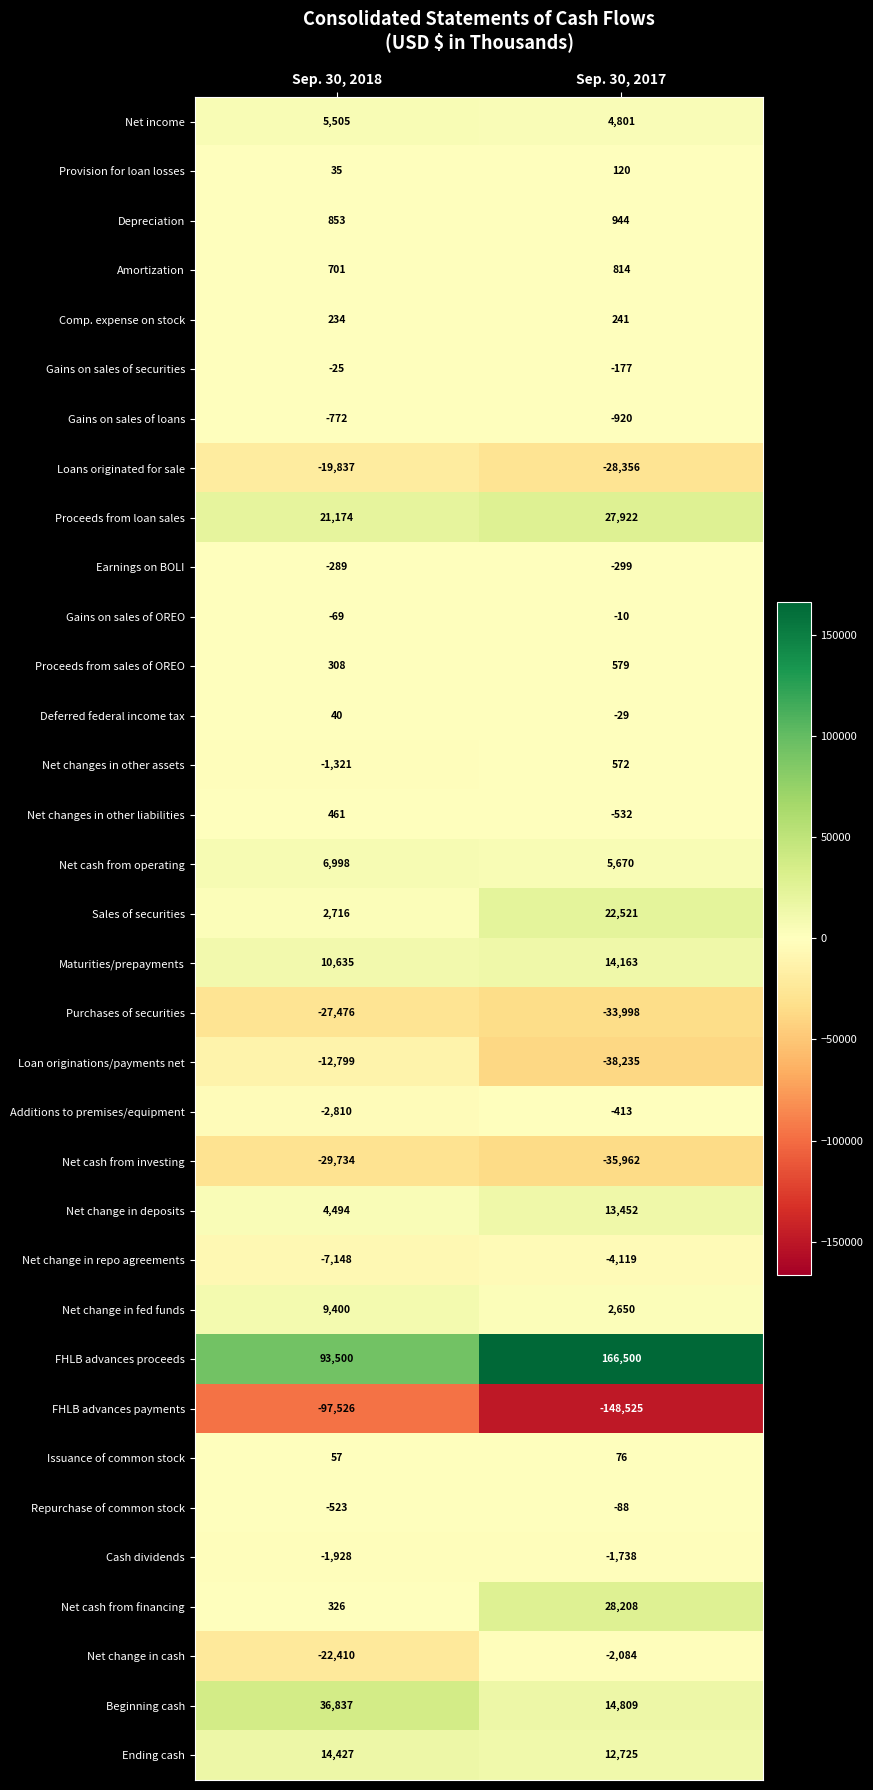

The Purchases of securities series shows -27476 at Sep. 30, 2018. True or false?

True